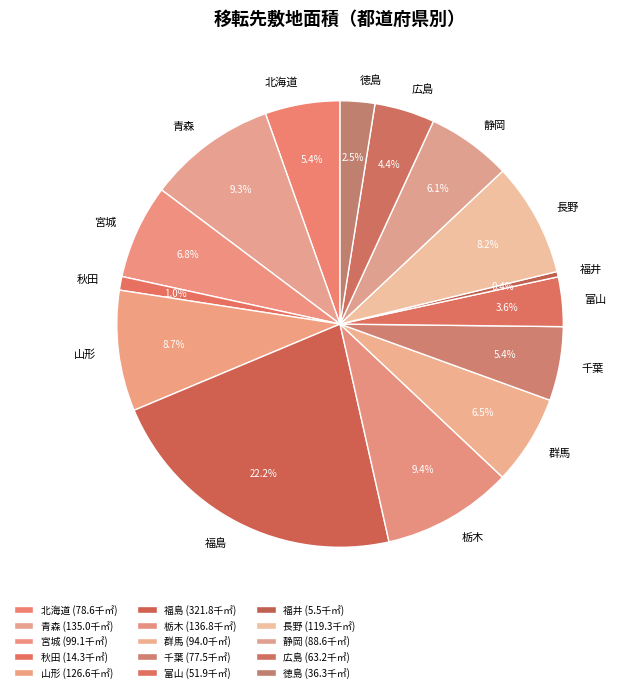

True or false: 宮城 accounts for 12% of the total.

False